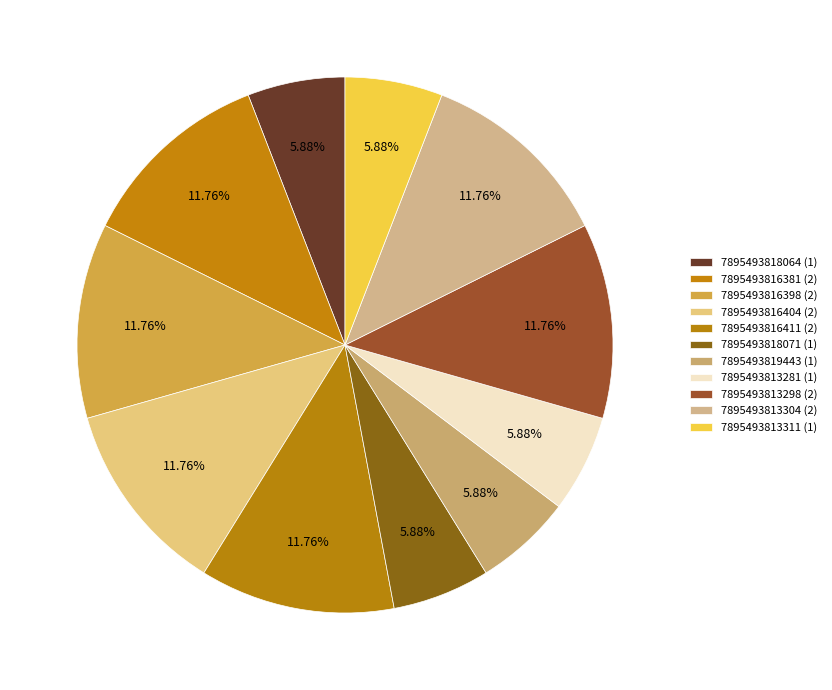

Is 7895493819443 the majority of the pie?

No